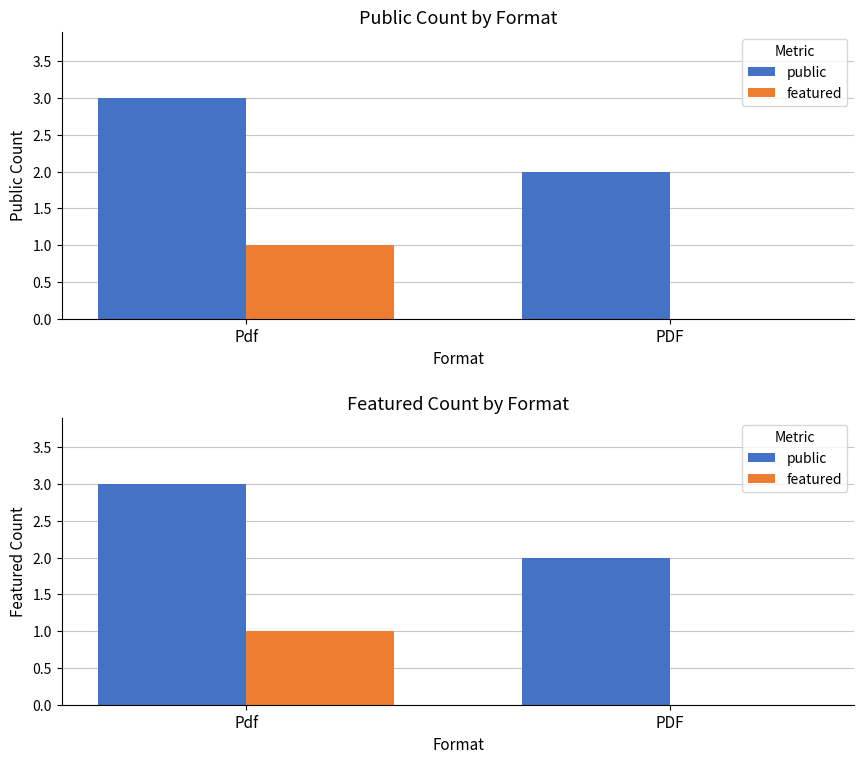

What is the lowest value of the public series?

2